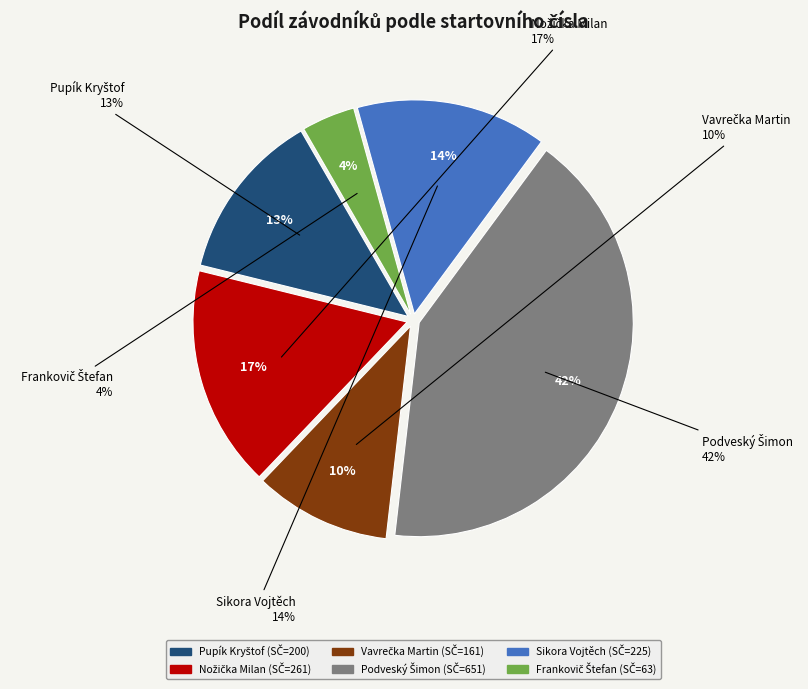

True or false: Vavrečka Martin accounts for 10% of the total.

True